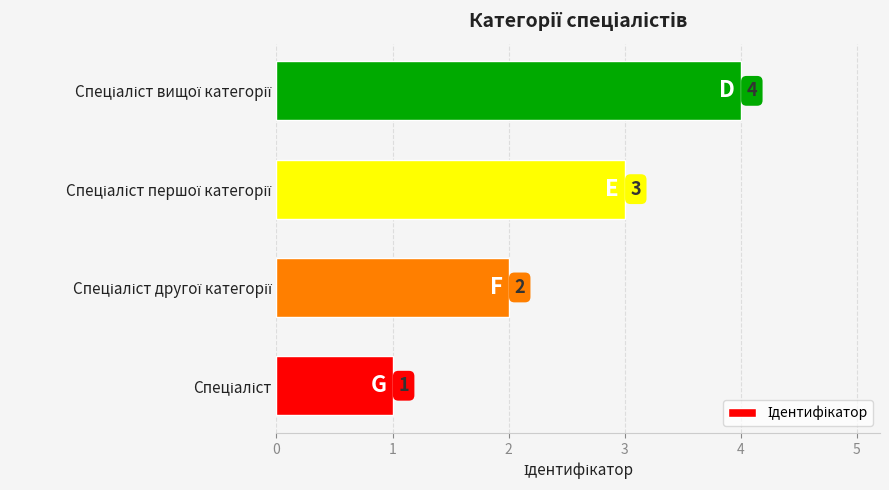

What is the maximum value shown in the chart?

4